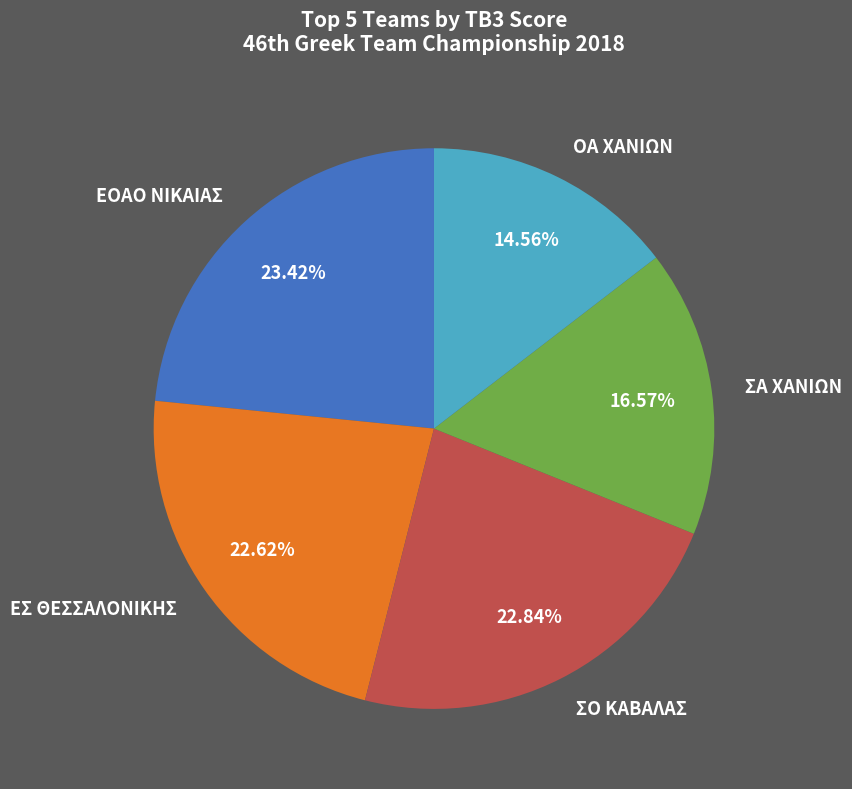

Which slice is the largest?

ΕΟΑΟ ΝΙΚΑΙΑΣ